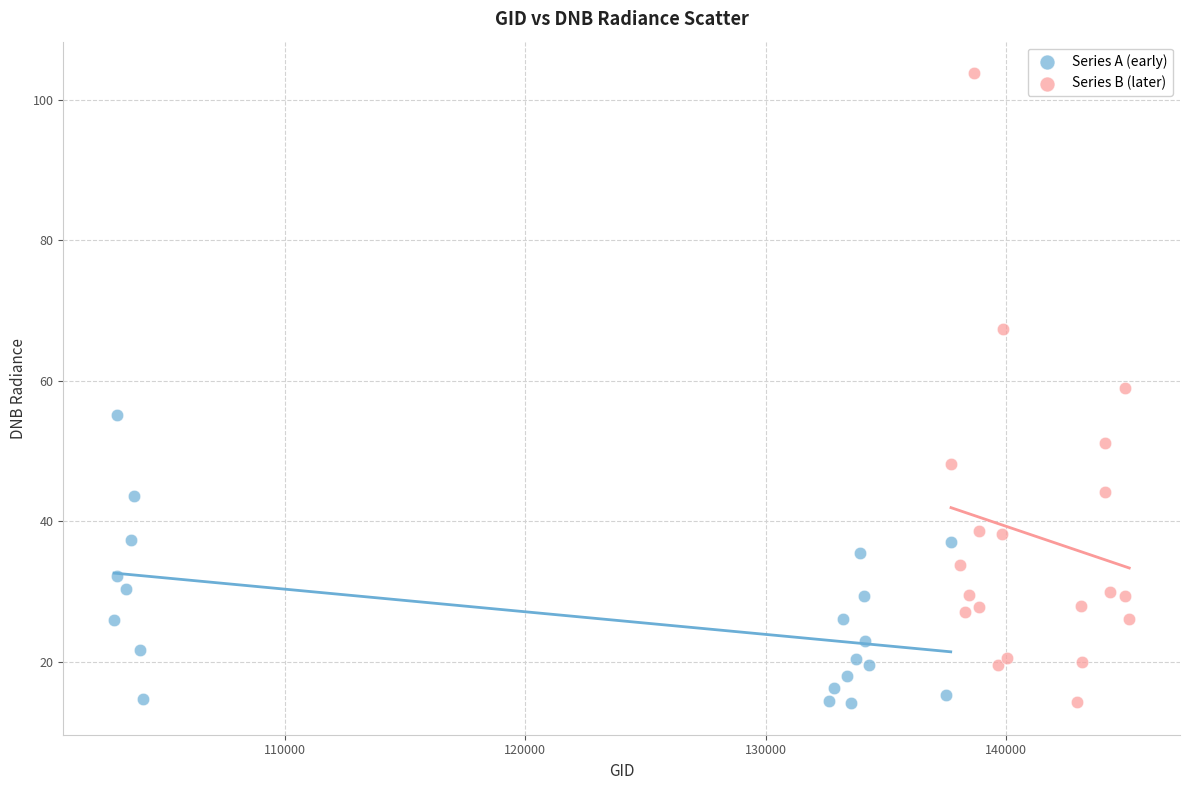

Which series contains the highest Y value?

Series B (later)